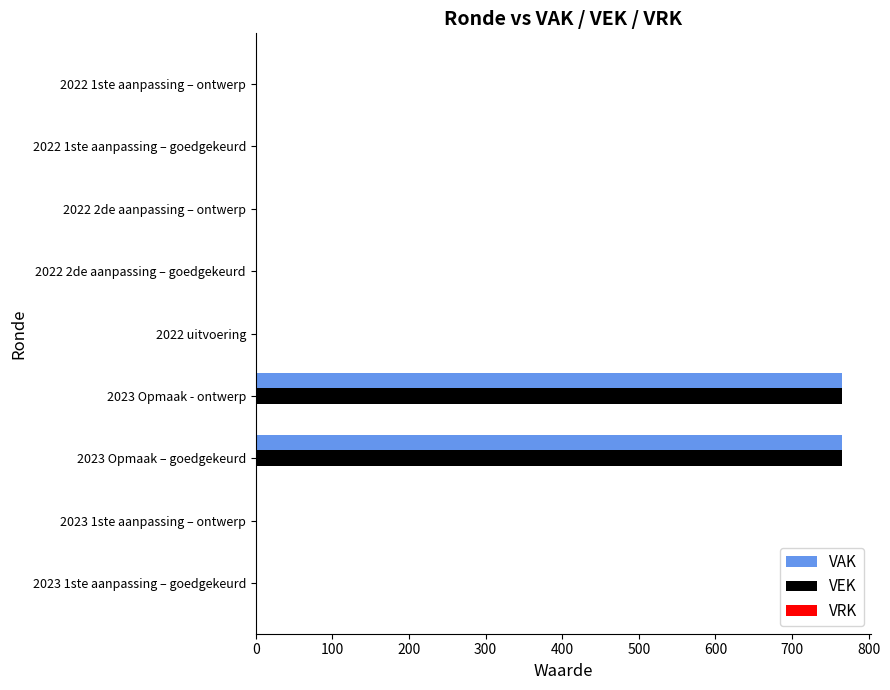

What is the average value of the VAK series?

170